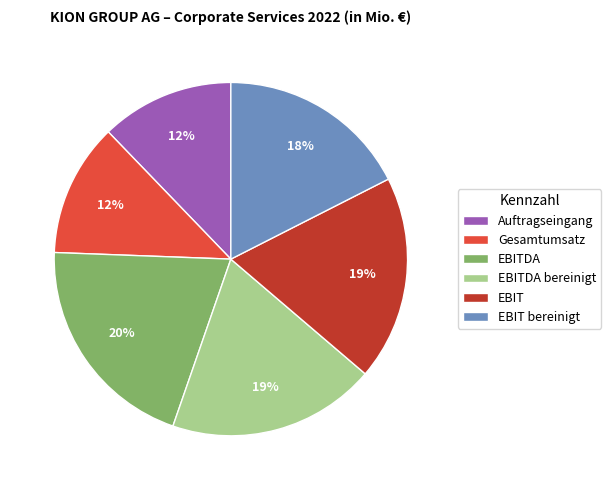

Which has a higher value, EBITDA bereinigt or Gesamtumsatz?

EBITDA bereinigt